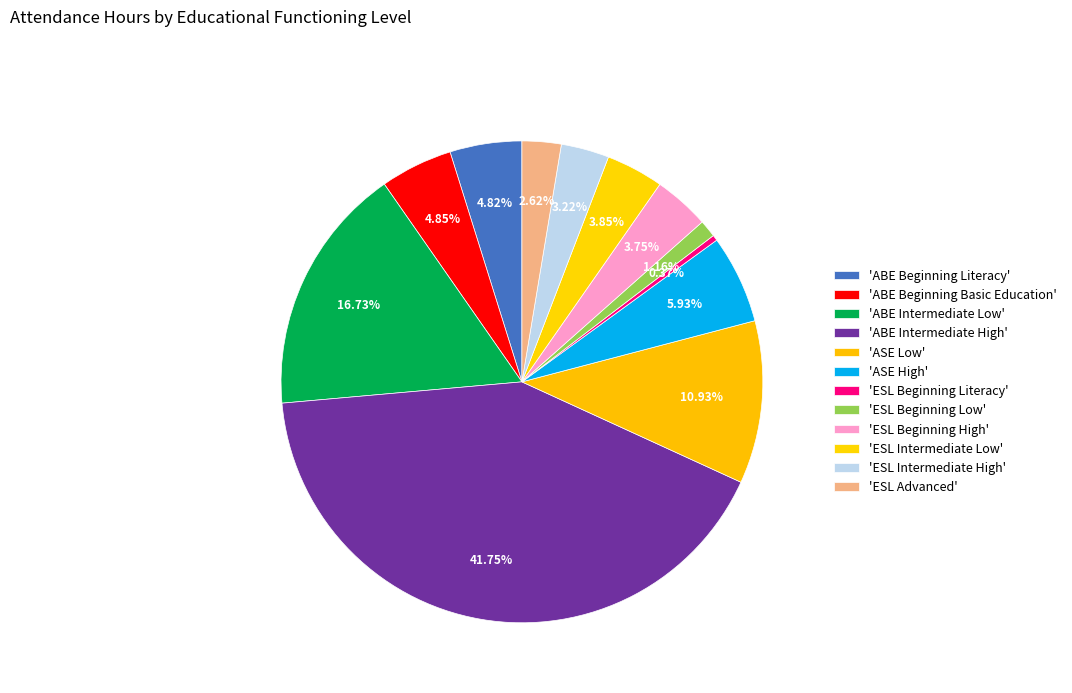

To the nearest percent, what is the average slice percentage?

8%